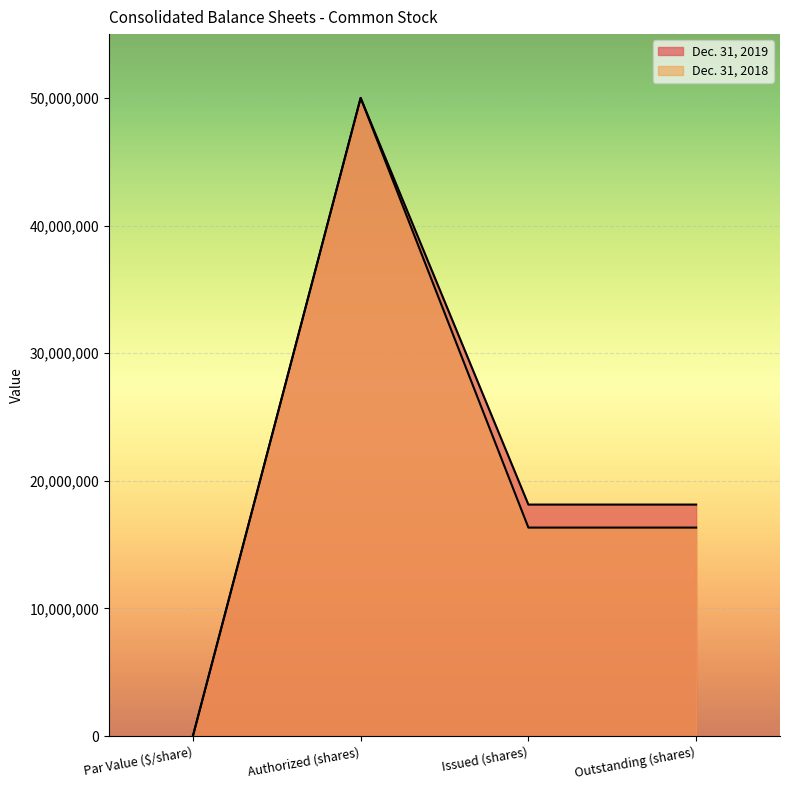

What is the difference between the maximum and minimum values in the Dec. 31, 2019 series?

50000000